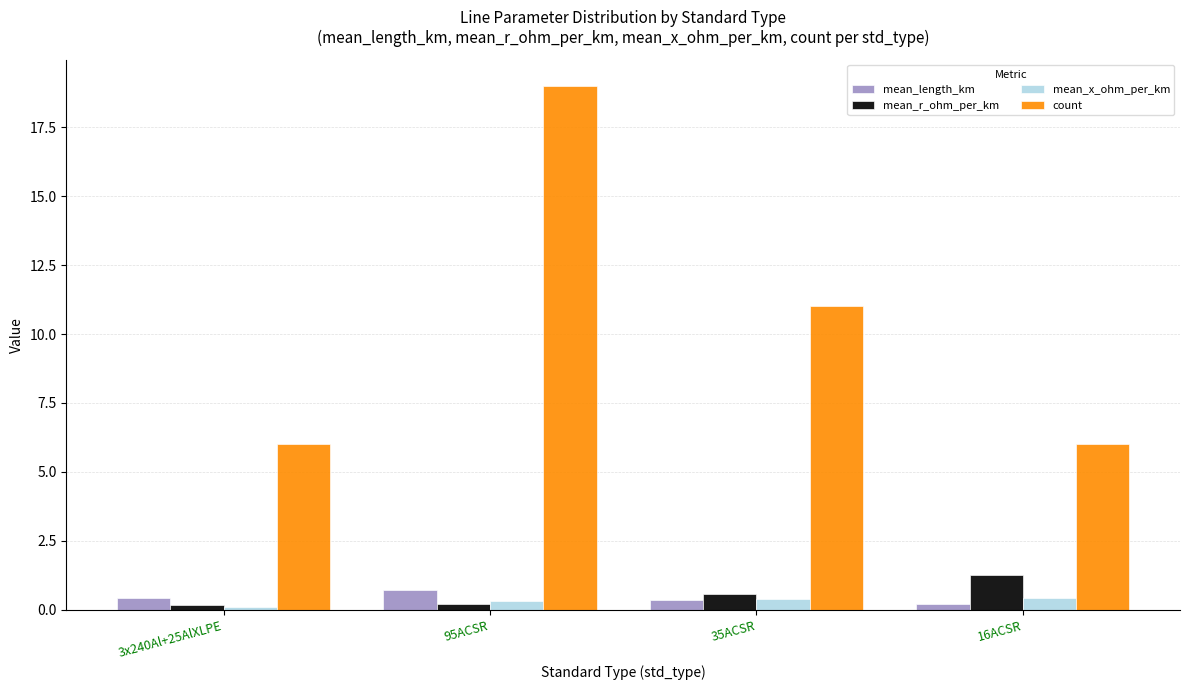

Does the chart contain stacked bars?

No